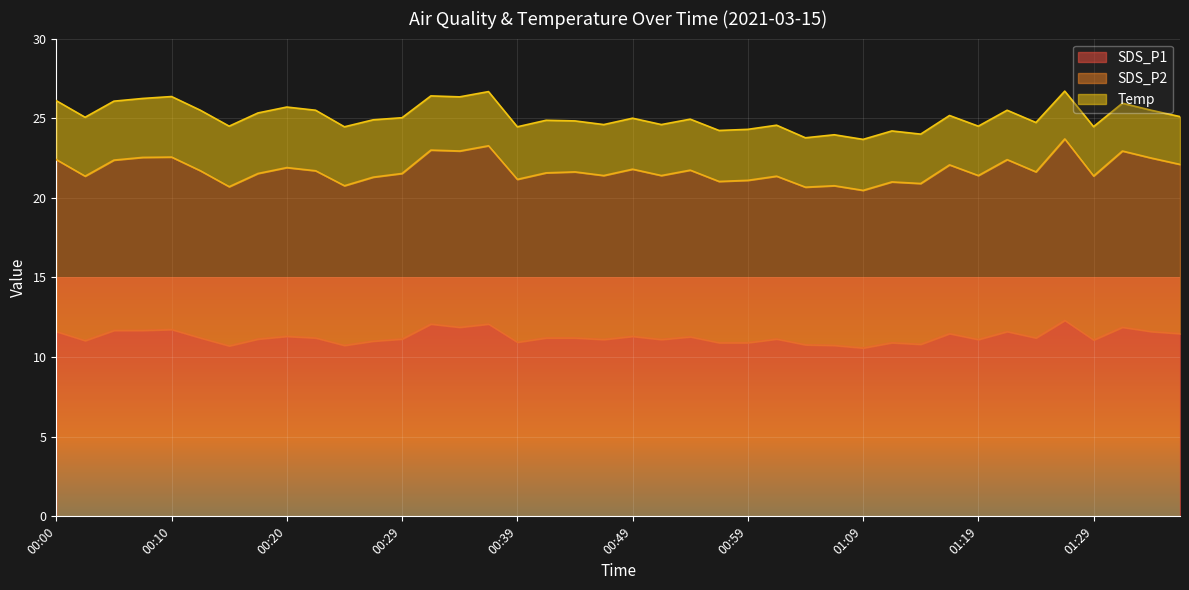

What is the label of the 28th point from the right?

00:29